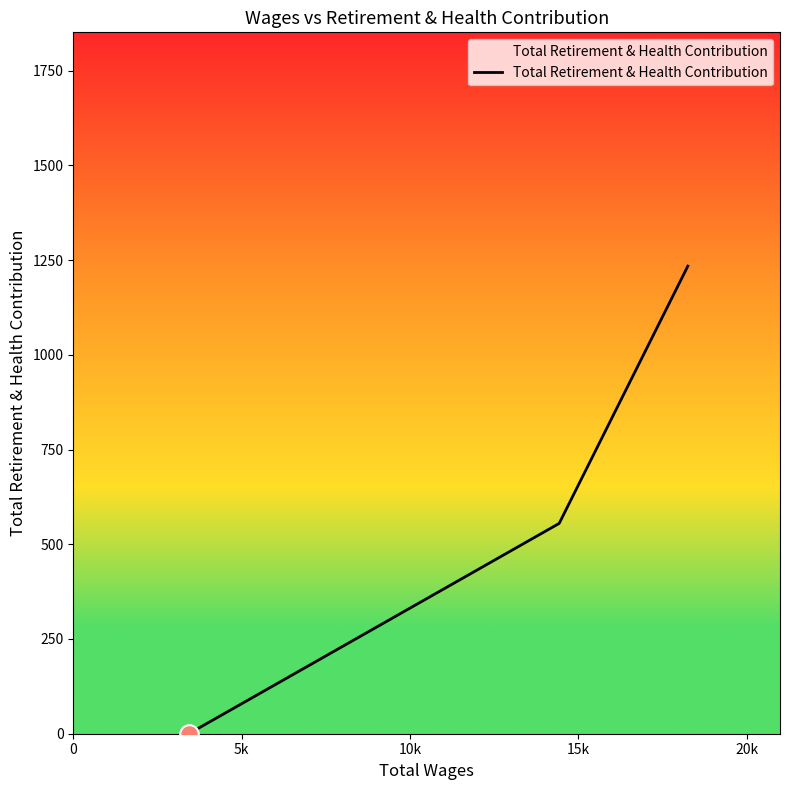

What is the difference between the maximum and minimum values?

1234